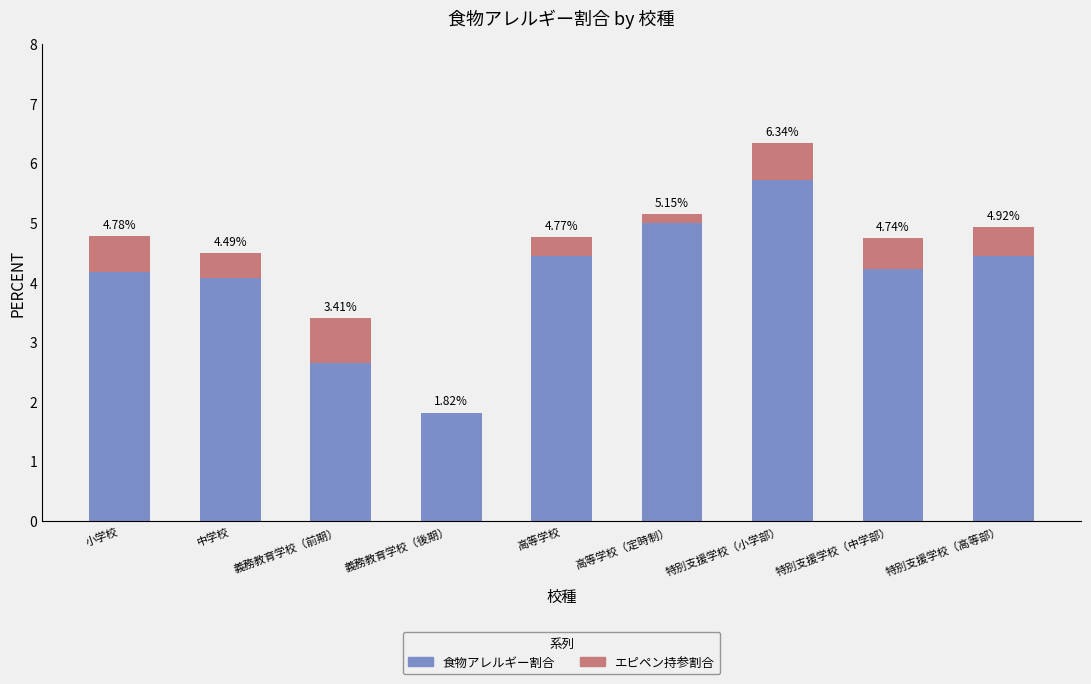

Rank the series by their average value, from lowest to highest.

エピペン持参割合, 食物アレルギー割合